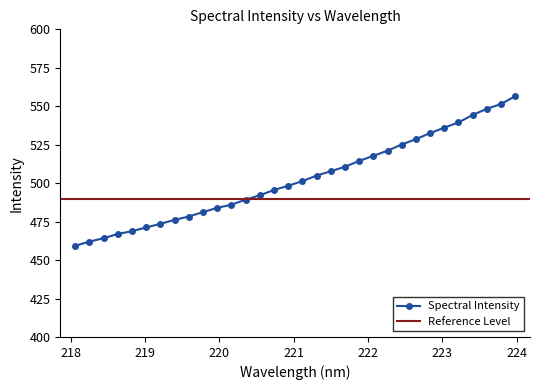

Rank the categories by value from lowest to highest.

218.0596, 218.2508, 218.442, 218.6332, 218.8244, 219.0156, 219.2067, 219.3979, 219.589, 219.7801, 219.9712, 220.1623, 220.3533, 220.5444, 220.7354, 220.9264, 221.1174, 221.3083, 221.4993, 221.6902, 221.8812, 222.0721, 222.263, 222.4538, 222.6447, 222.8355, 223.0264, 223.2172, 223.408, 223.5987, 223.7895, 223.9802